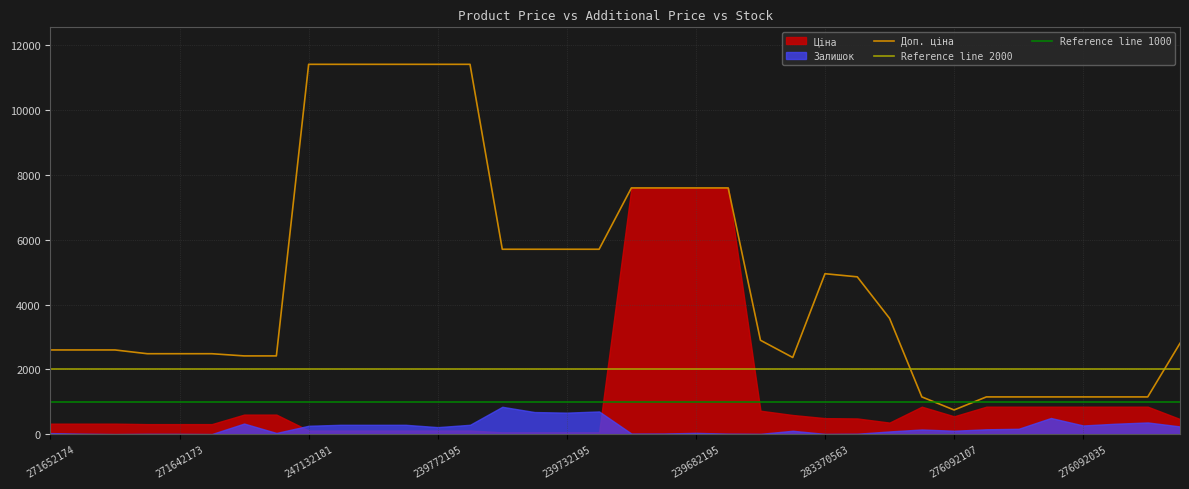

Rank the categories by Доп. ціна value from highest to lowest.

247132181, 247132180, 239792197, 239792196, 239772195, 239772179, 247052181, 247052180, 239682195, 239682179, 239752197, 239752196, 239732195, 239732179, 283370563, 283340563, 283310563, 283280563, 281720563, 271652174, 271652173, 271652172, 271642174, 271642173, 271642172, 249092174, 249092173, 283220563, 276092108, 276092105, 276092104, 276092103, 276092035, 276092109, 276092106, 276092107